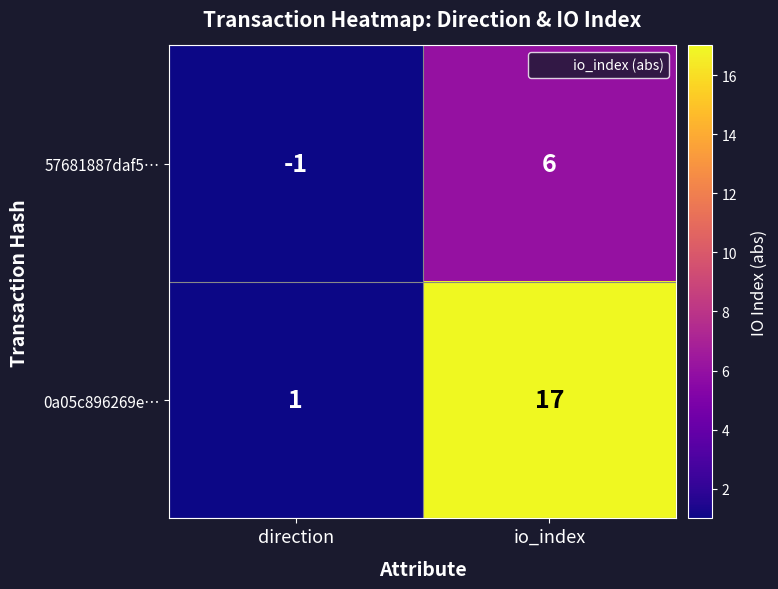

What is the minimum value shown in the chart?

-1